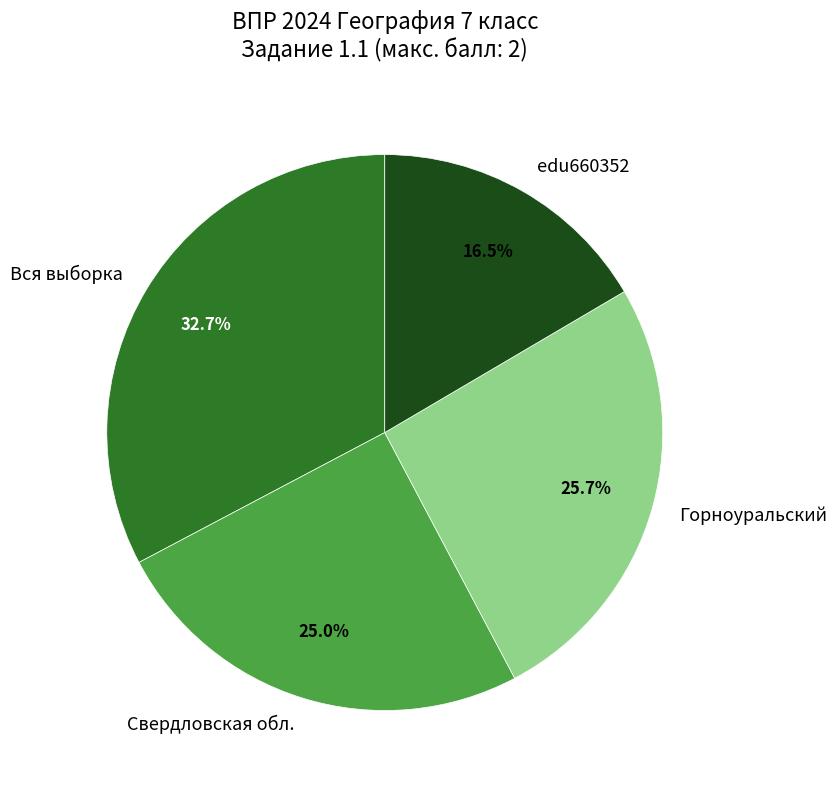

Combined, do Свердловская обл. and Горноуральский account for over 50%?

Yes